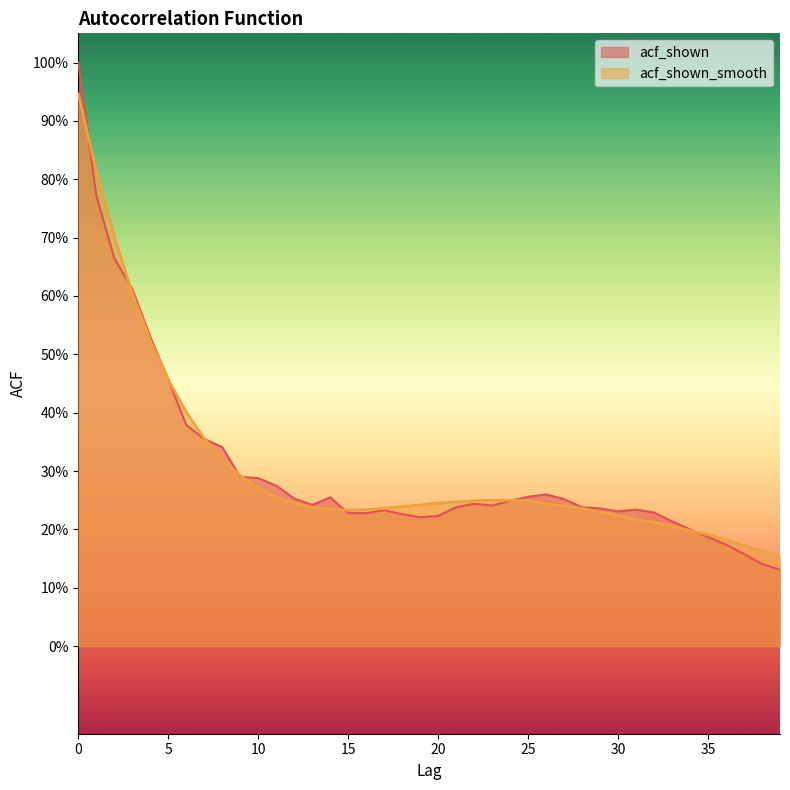

What is the difference between the maximum and second lowest values in the acf_shown_smooth series?

0.8